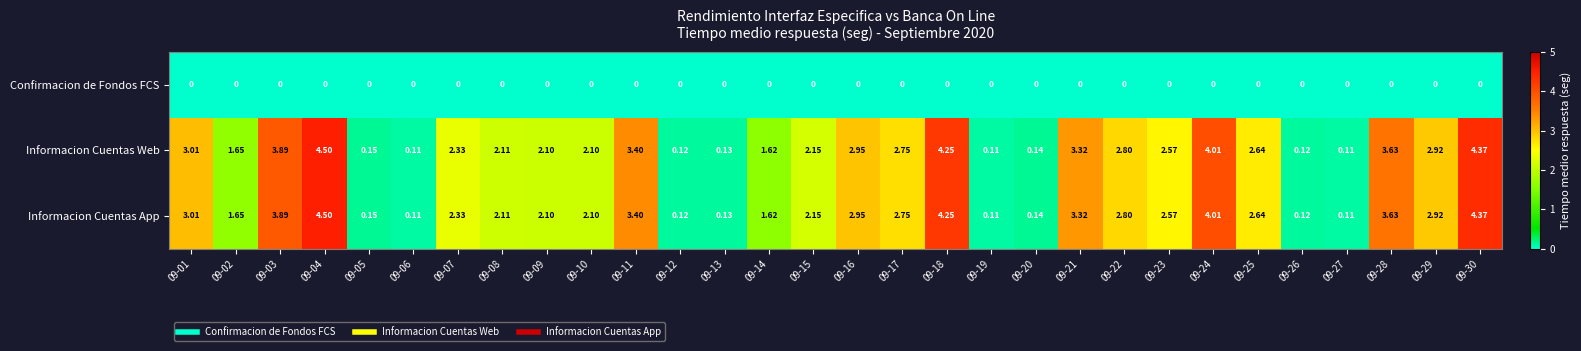

Is the value of Confirmacion de Fondos FCS at 09-29 greater than the value of Informacion Cuentas App at 09-17?

No